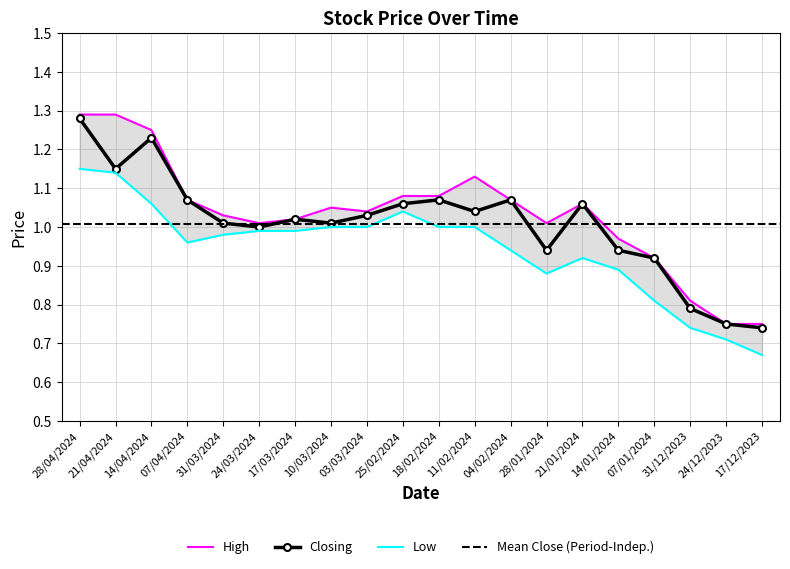

What is the value of the High point at the 19th from the left?

0.8